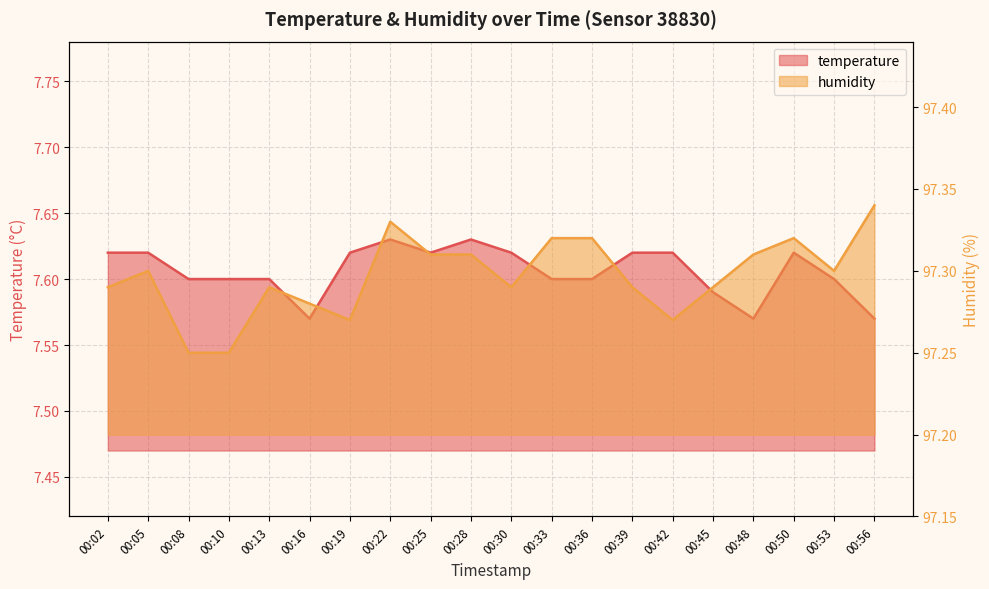

What is the difference between the maximum and minimum values in the humidity series?

0.1